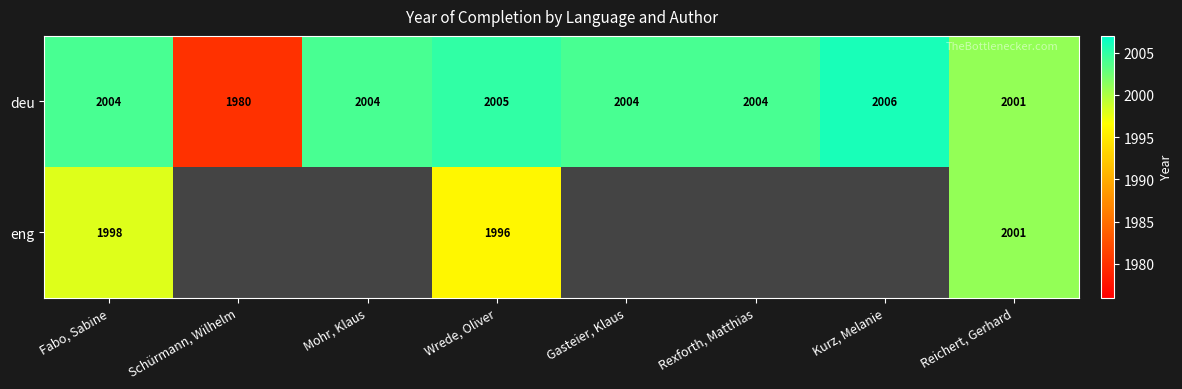

Which label corresponds to the largest value in the chart?

Kurz, Melanie